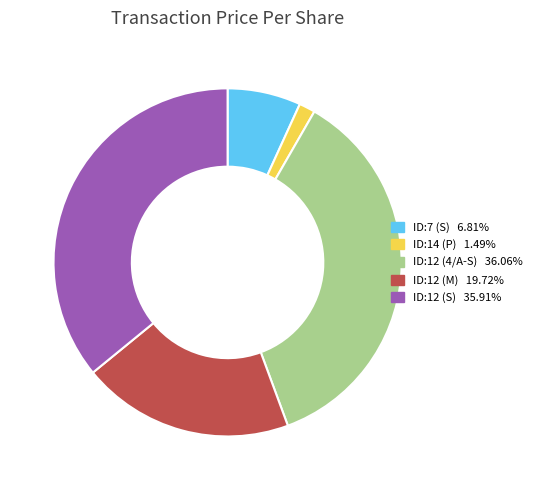

How many slices are in this pie chart?

5